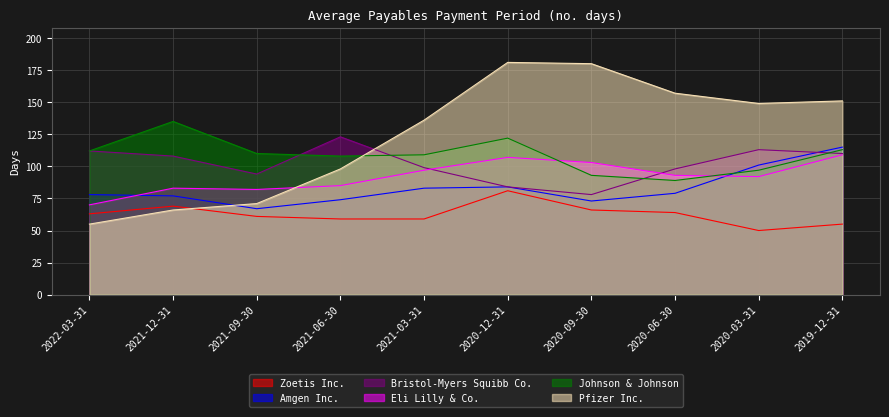

Which series has the widest spread of values?

Pfizer Inc.